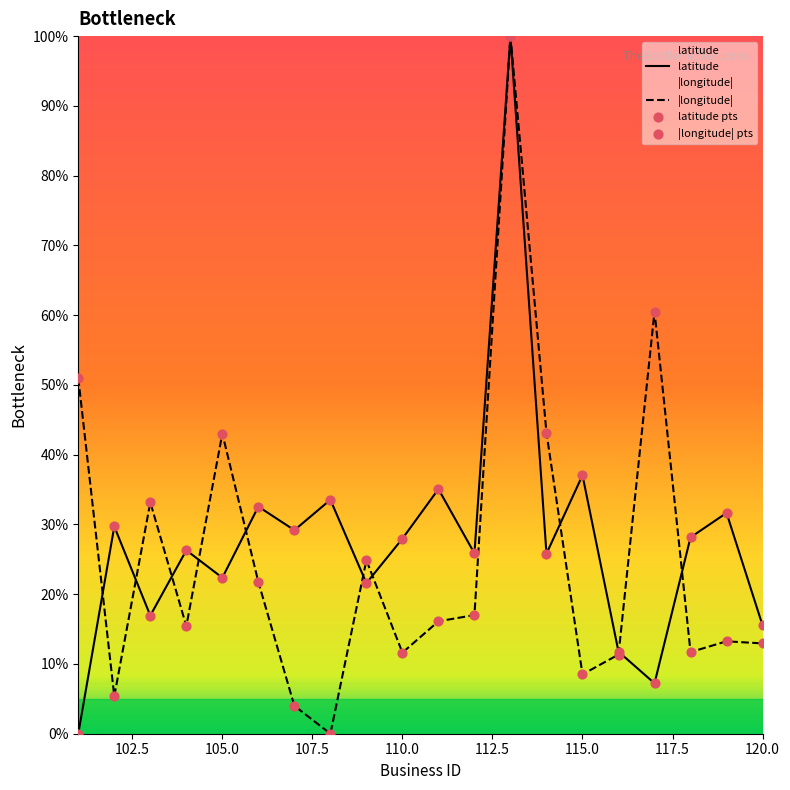

Which series reaches the minimum Y coordinate?

latitude